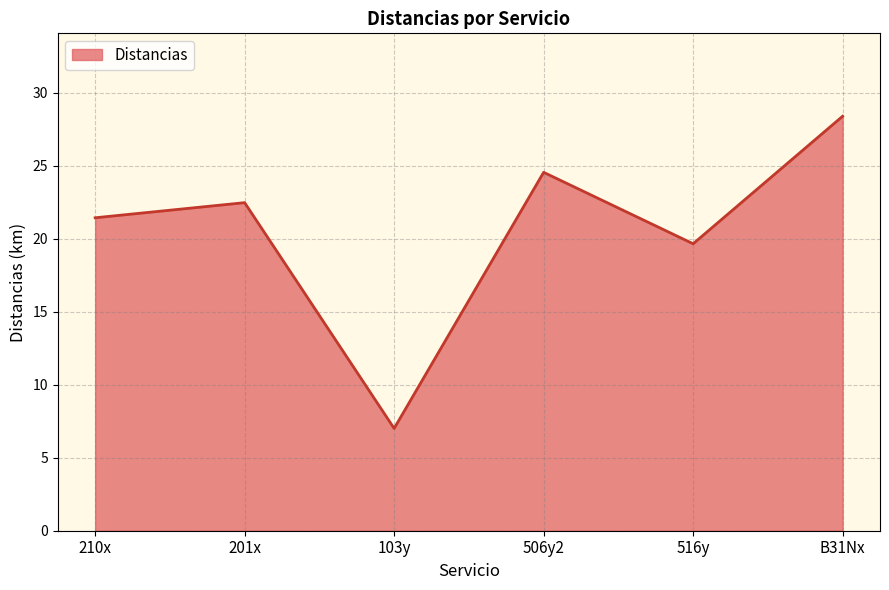

What is the maximum value shown in the chart?

28.4